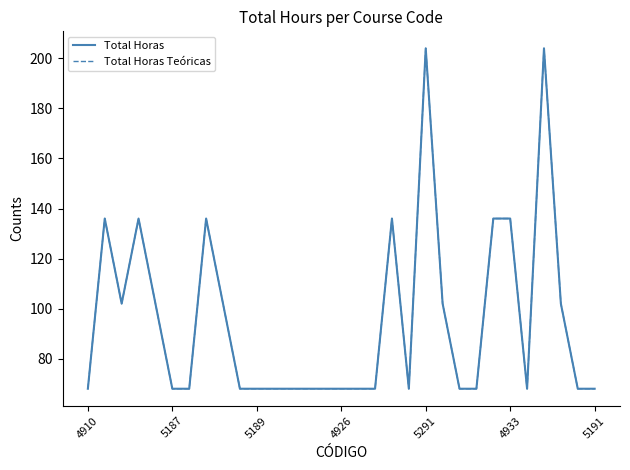

At how many categories does at least one series exceed 130?

8